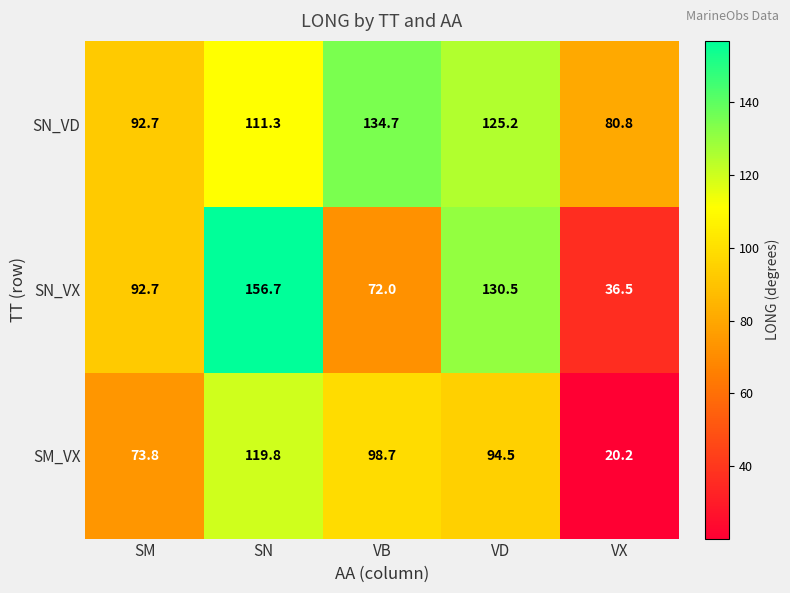

What is the difference between the SN_VD values at VB and SM?

42.0